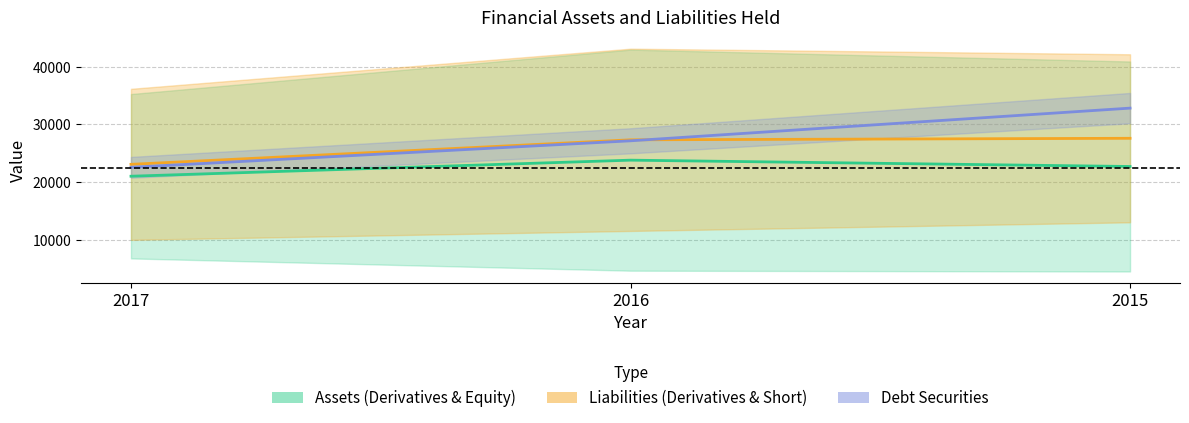

Reading right to left, list all the values displayed in this chart.

Assets (Derivatives & Equity): 2015=22718	2016=23815	2017=21033
Liabilities (Derivatives & Short): 2015=27601	2016=27337	2017=23091
Debt Securities: 2015=32825	2016=27166	2017=22573